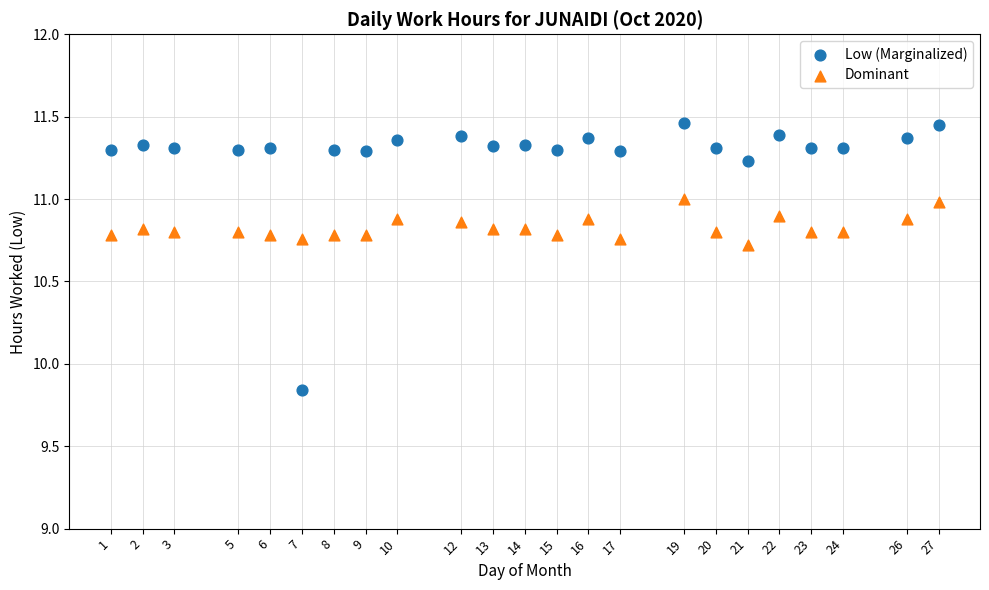

What are all the series names shown in the legend?

Low (Marginalized), Dominant